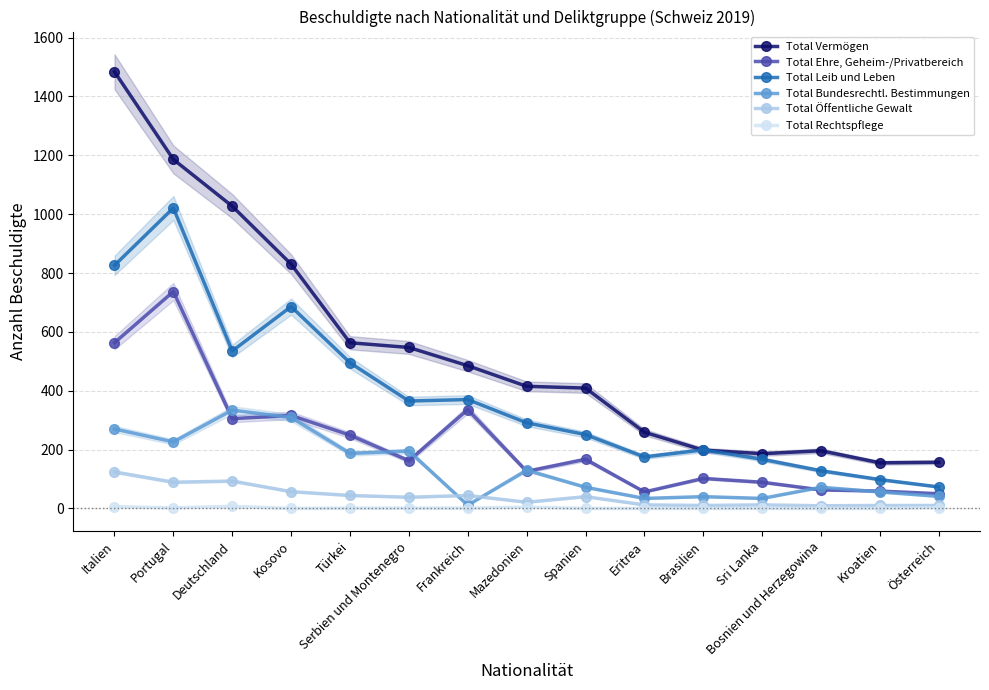

Rank the categories by Total Ehre, Geheim-/Privatbereich value from highest to lowest.

Portugal, Italien, Frankreich, Kosovo, Deutschland, Türkei, Spanien, Serbien und Montenegro, Mazedonien, Brasilien, Sri Lanka, Bosnien und Herzegowina, Kroatien, Eritrea, Österreich